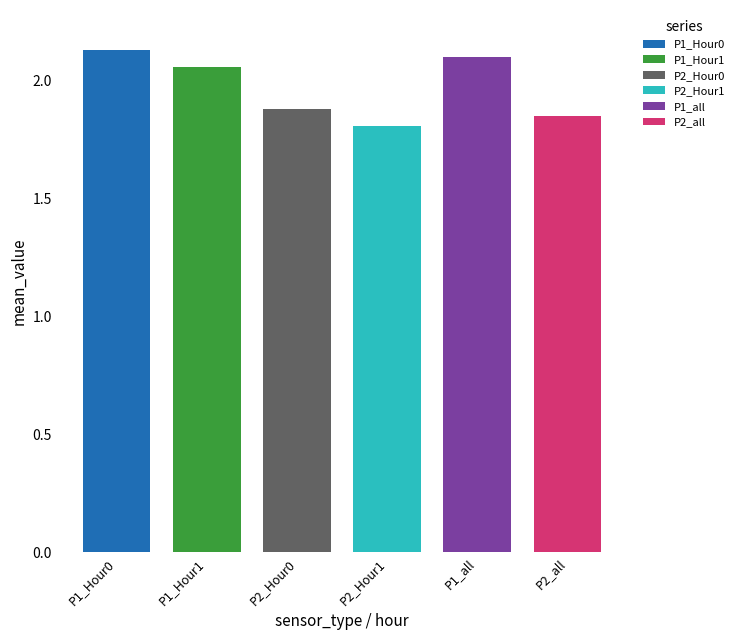

Count the number of categories in the chart.

6